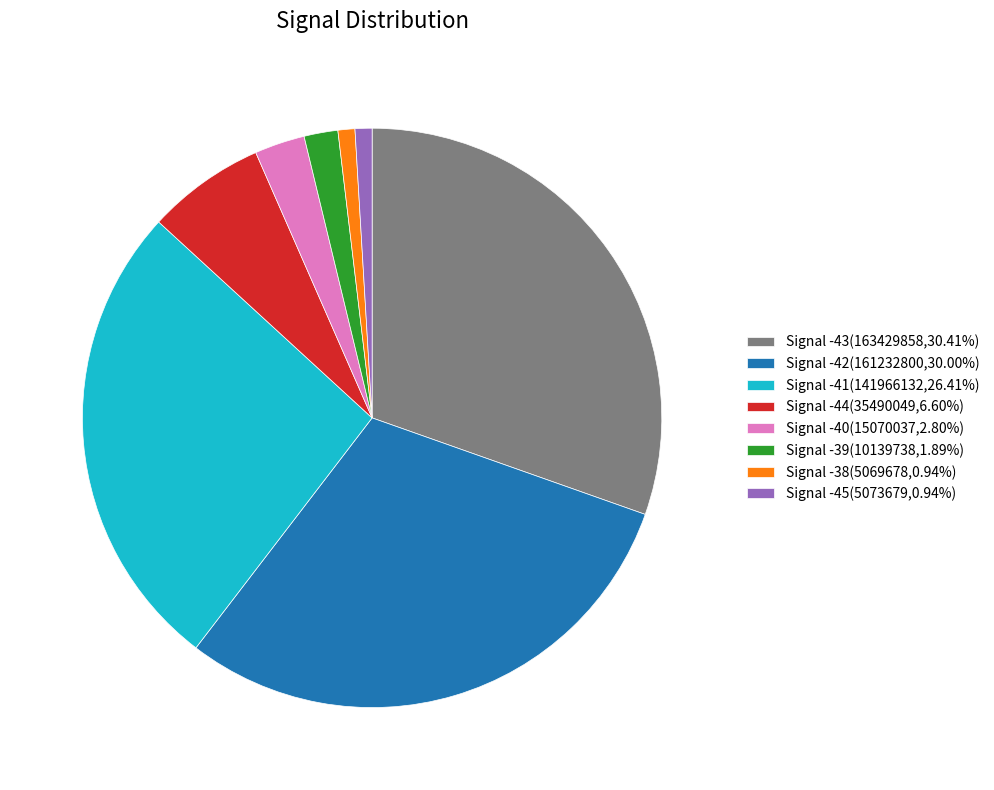

Is Signal -43 the majority of the pie?

No